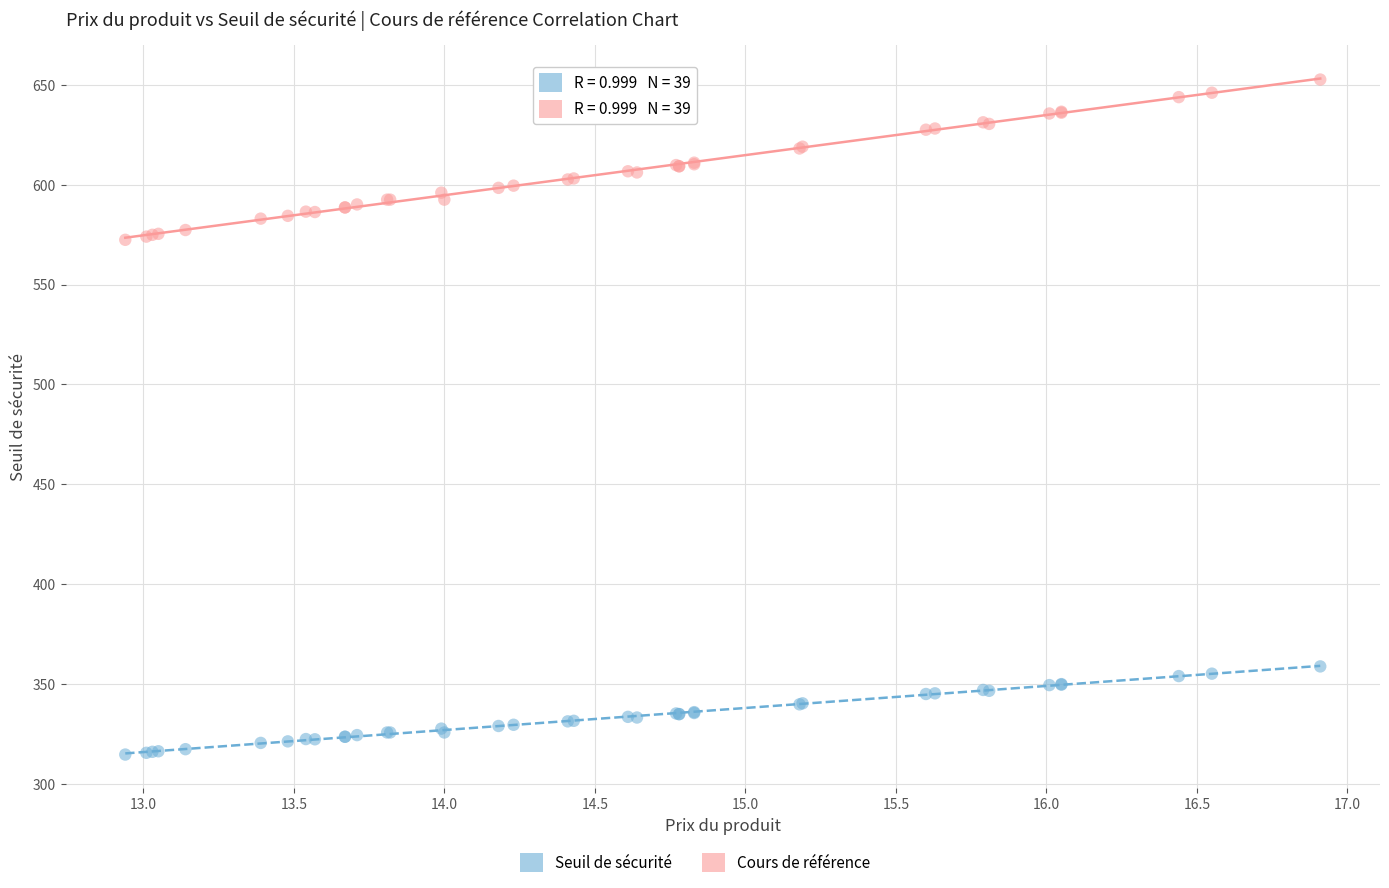

Which series has the largest Y range (max minus min)?

Cours de référence